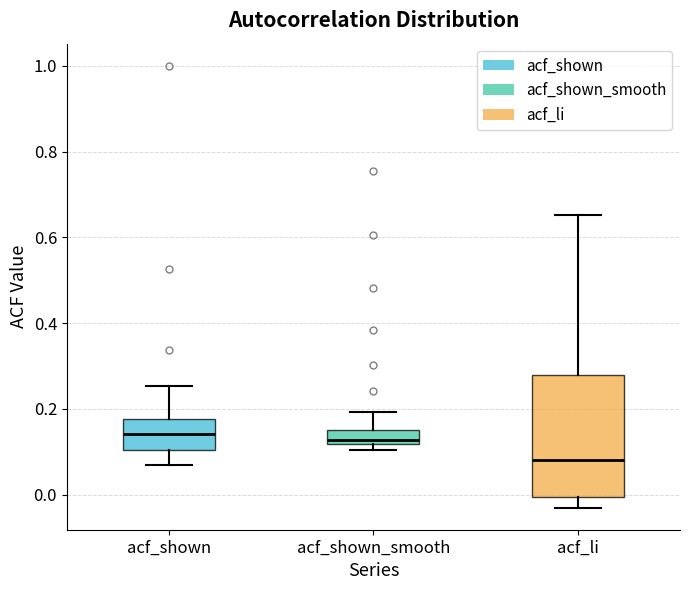

Which box is the tallest, from its lower edge to its upper edge?

acf_li